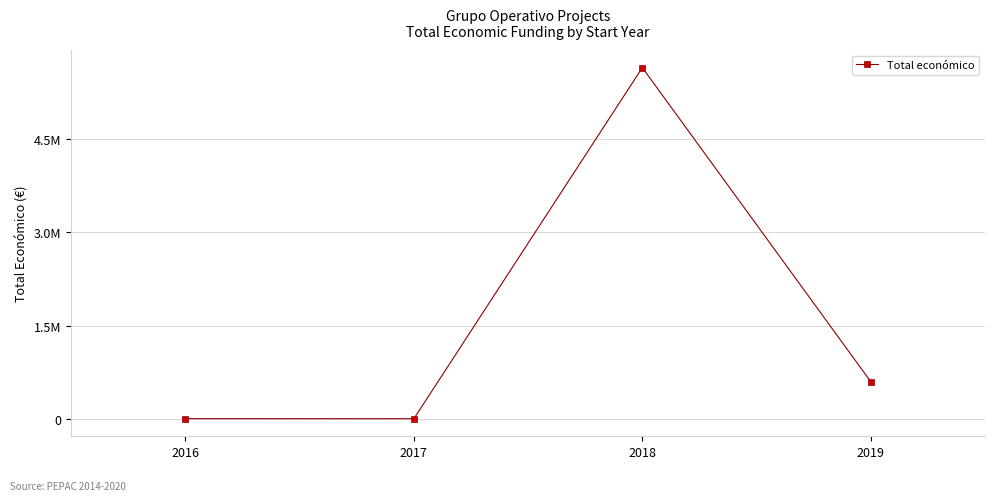

At which label does the data first exceed 599644?

2018